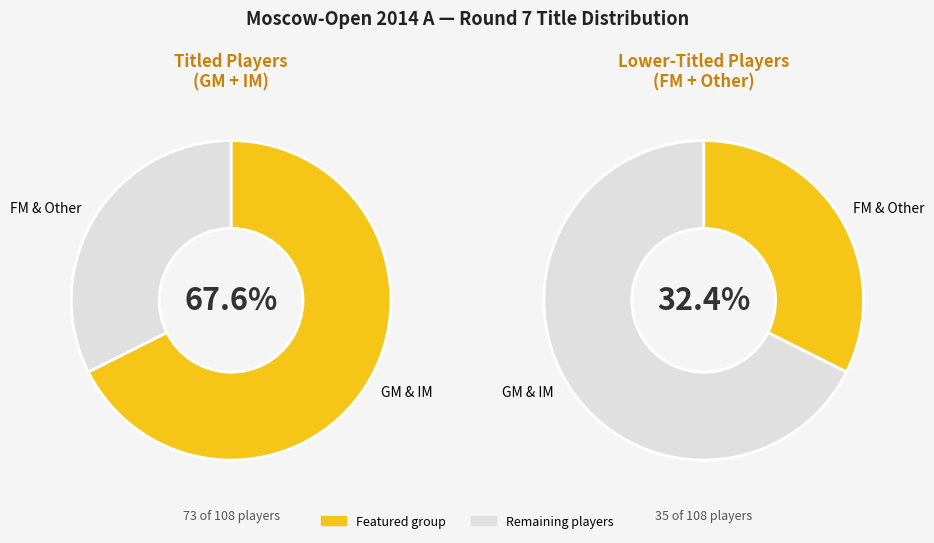

Which slice is the smallest?

other